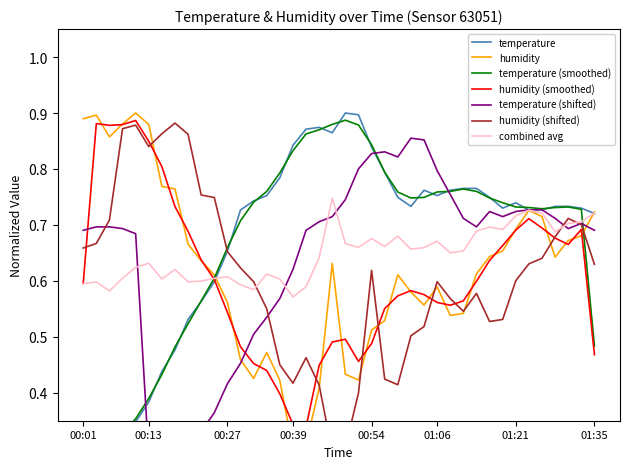

What is the average value of the temperature series?

0.7